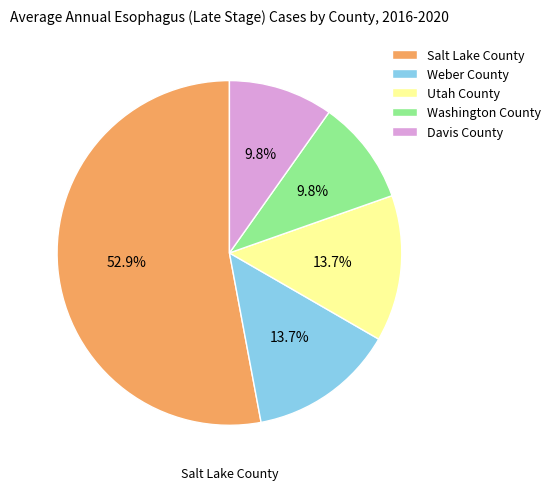

Which slice is the largest?

Salt Lake County